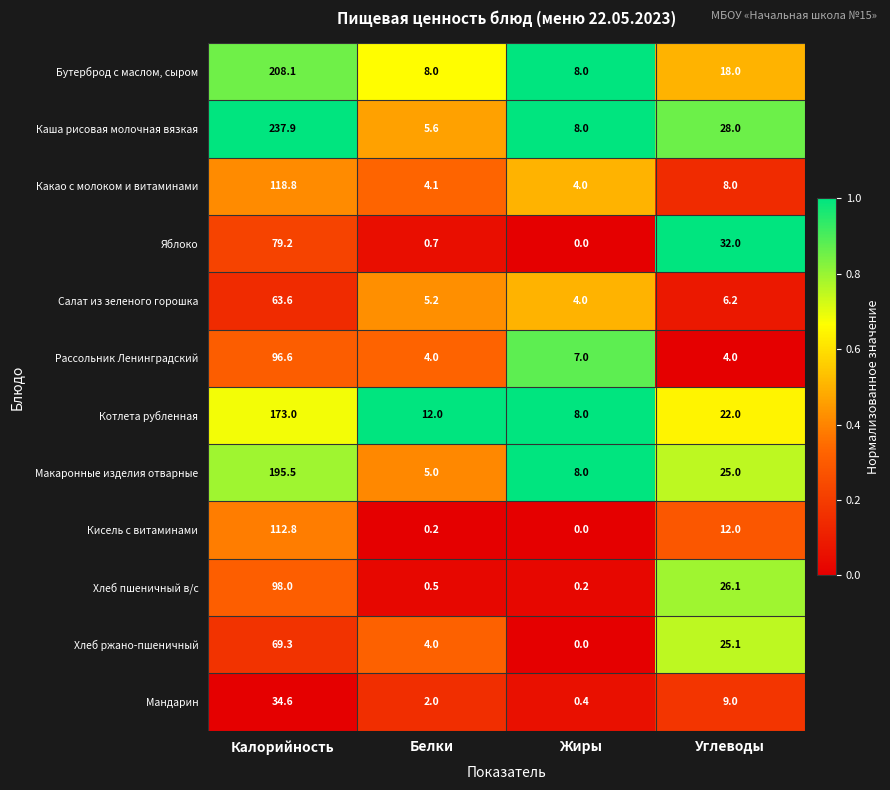

True or false: Хлеб ржано-пшеничный has a value of 6.6 at Белки.

False